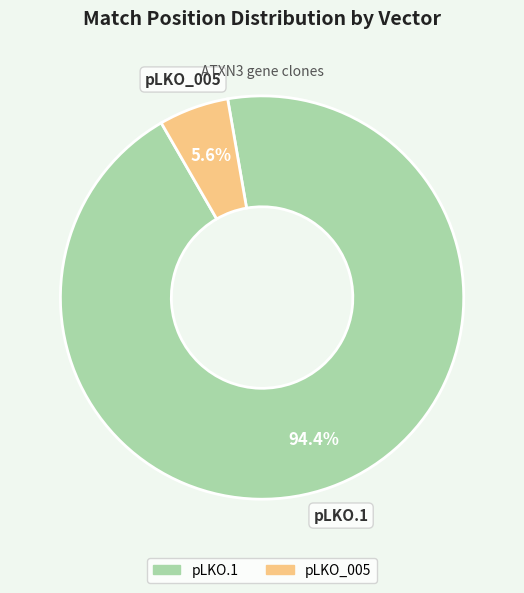

Approximately how many times larger is the value at pLKO.1 compared to pLKO_005?

16.9